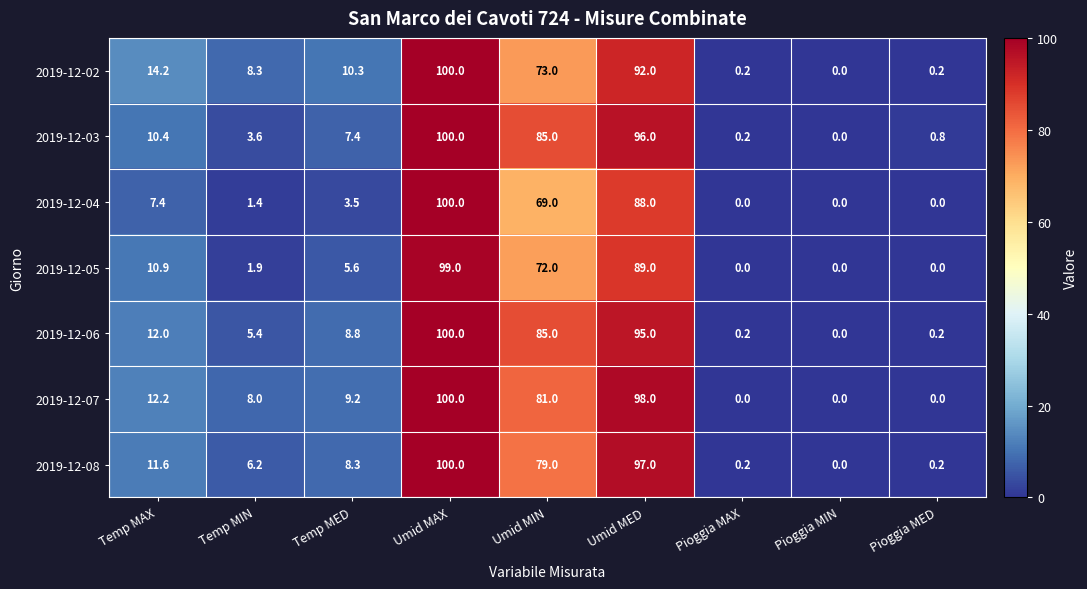

What is the sum of all 2019-12-08 values?

302.5